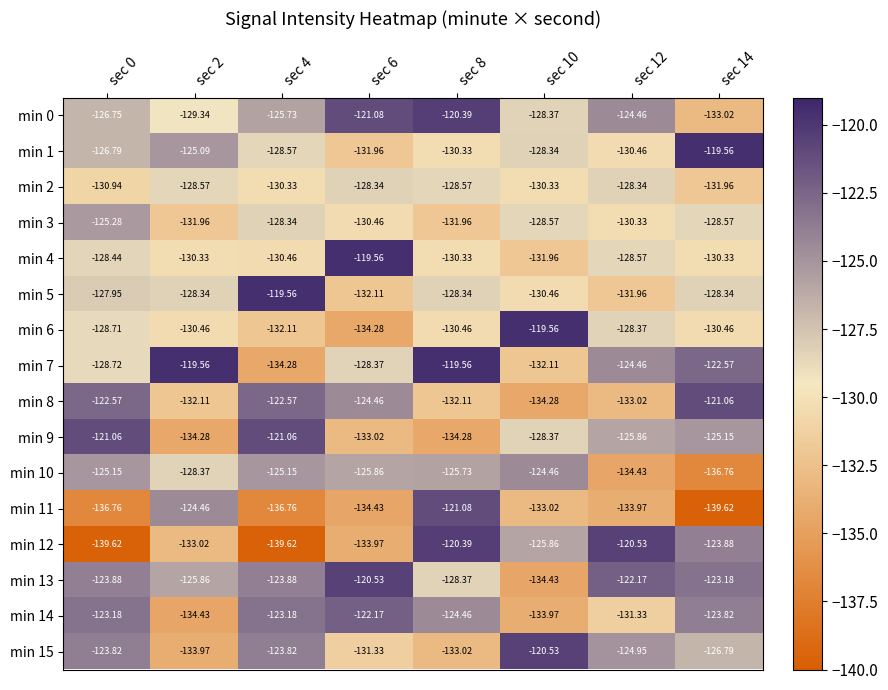

How many data points does each series have?

8